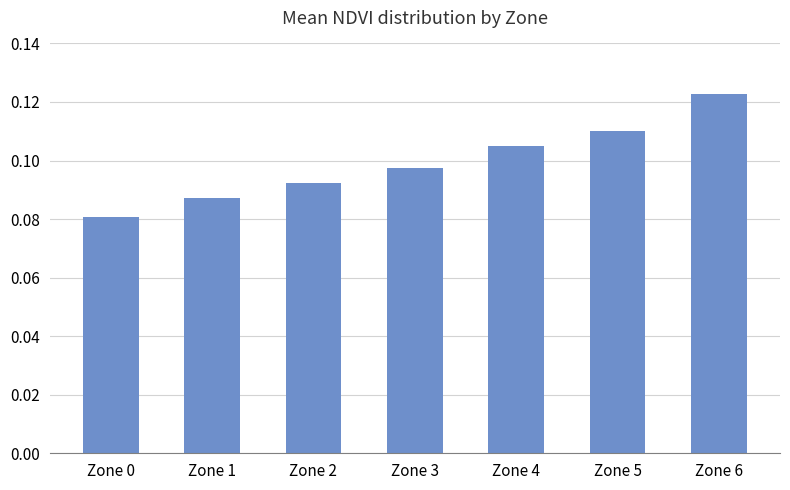

Which has a higher value, Zone 2 or Zone 1?

Zone 2